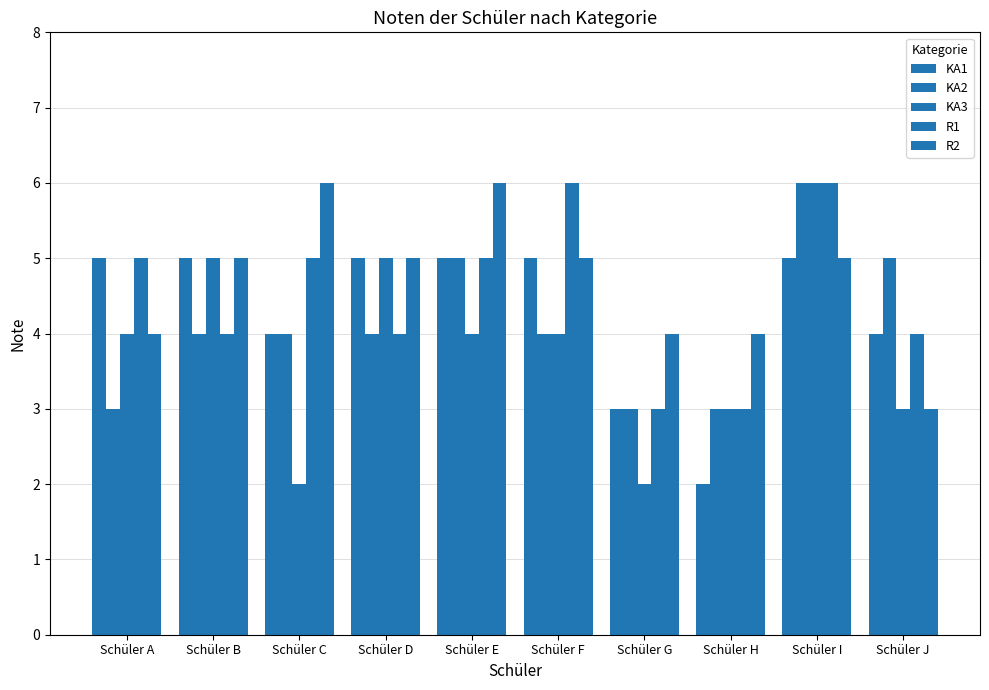

Rank the series by their maximum value, from highest to lowest.

KA2, KA3, R1, R2, KA1